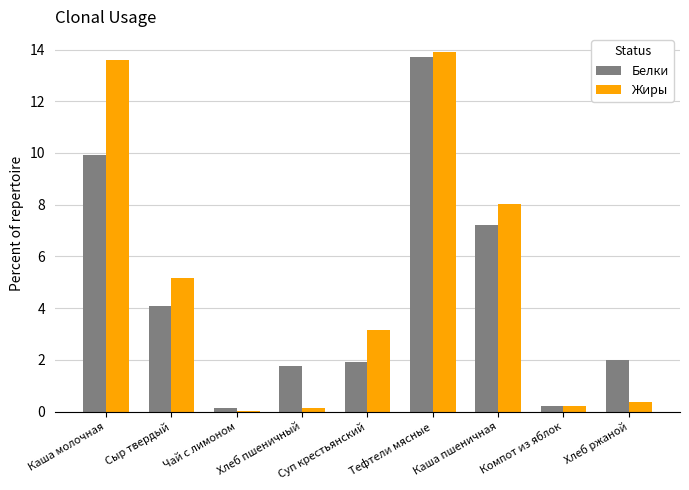

How many series are shown in this chart?

2